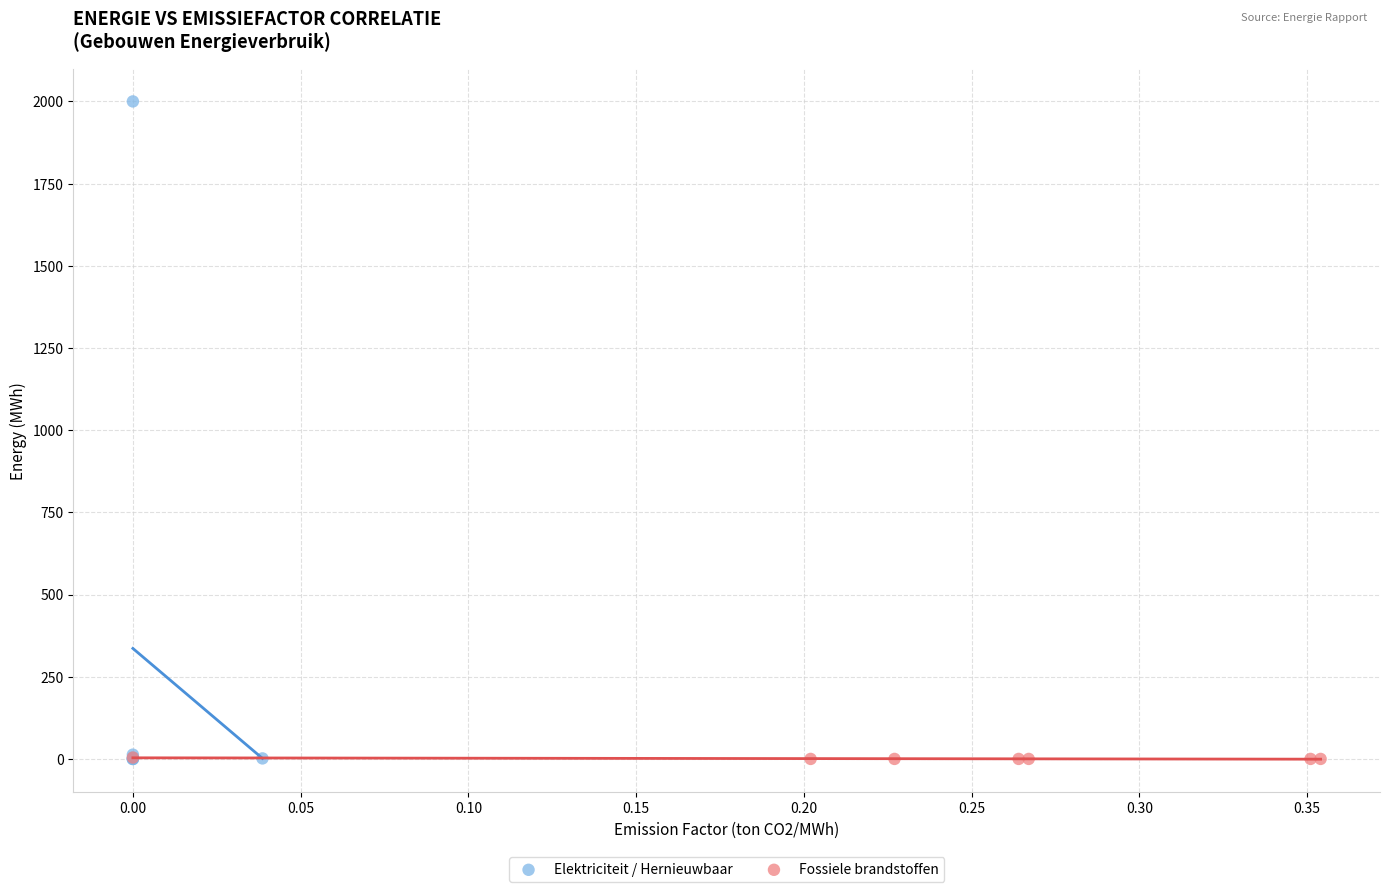

Which series reaches the maximum Y coordinate?

Elektriciteit / Hernieuwbaar